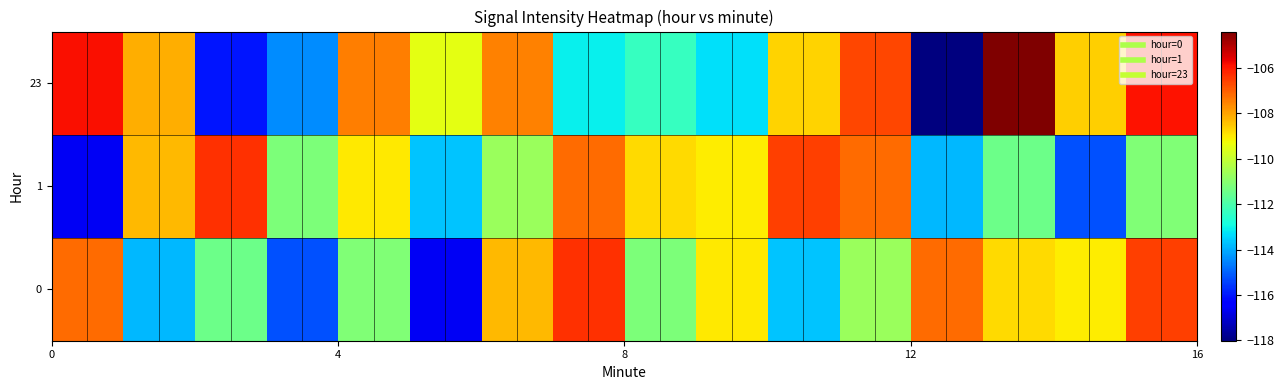

At how many categories does at least one series exceed -111?

15